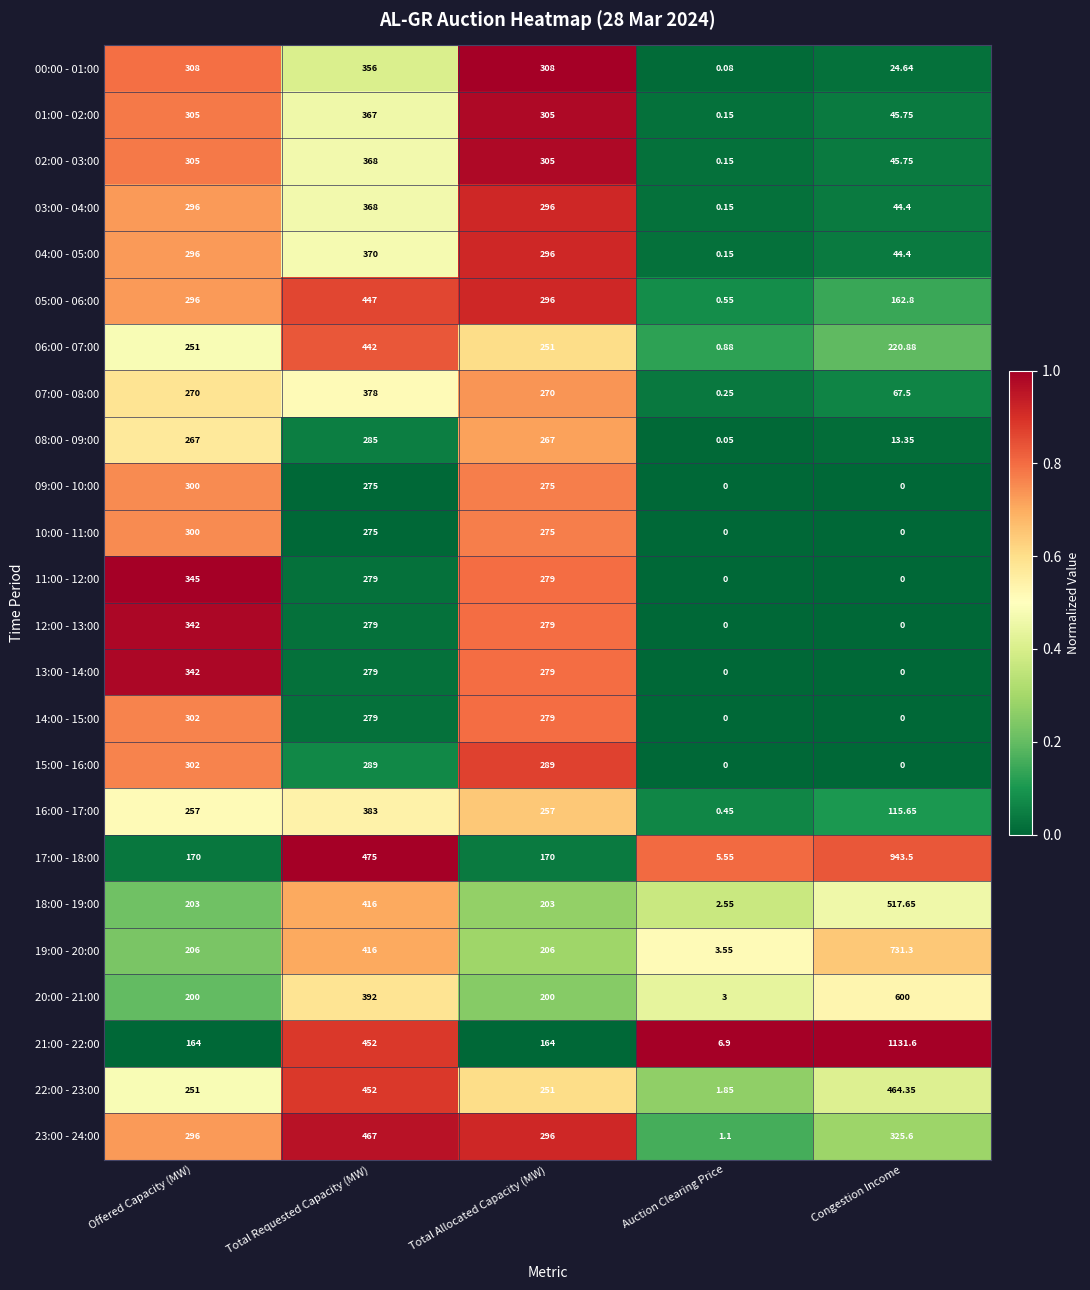

Where is 05:00 - 06:00 nearest to the value 223?

Congestion Income